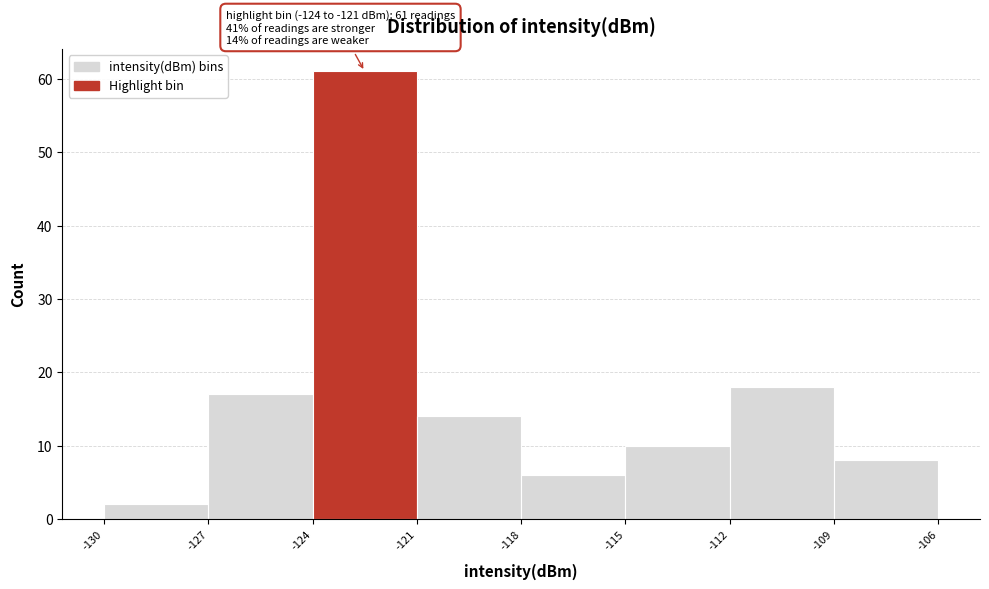

Over which range of the x-axis is the bar tallest?

-124 to -121